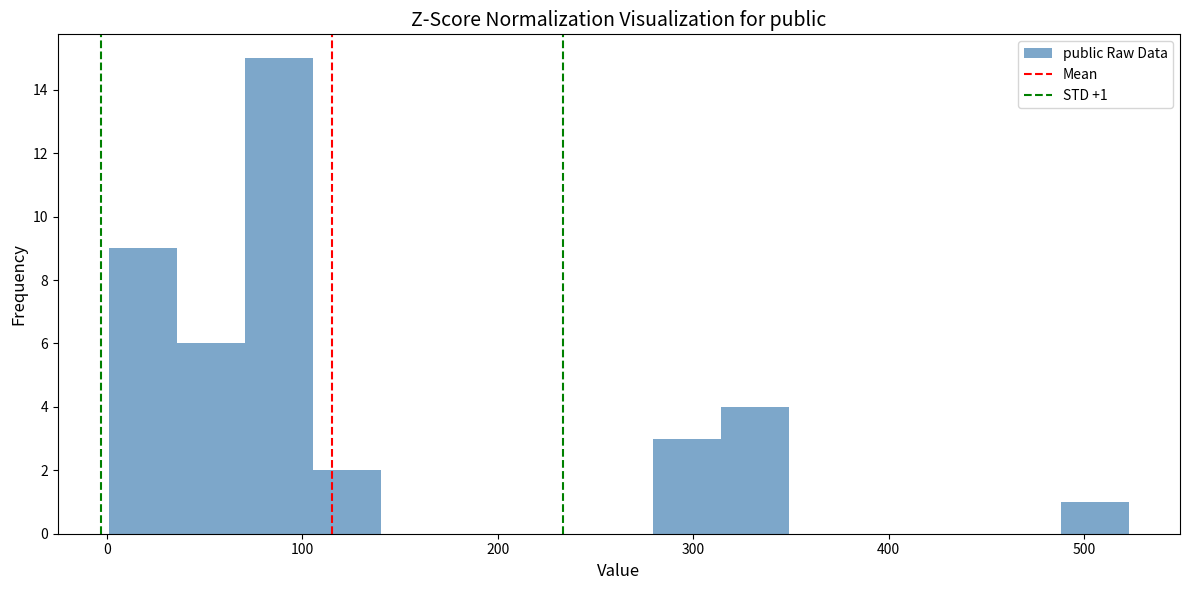

Read against the x-axis, roughly where is the centre of the tallest bar?

90